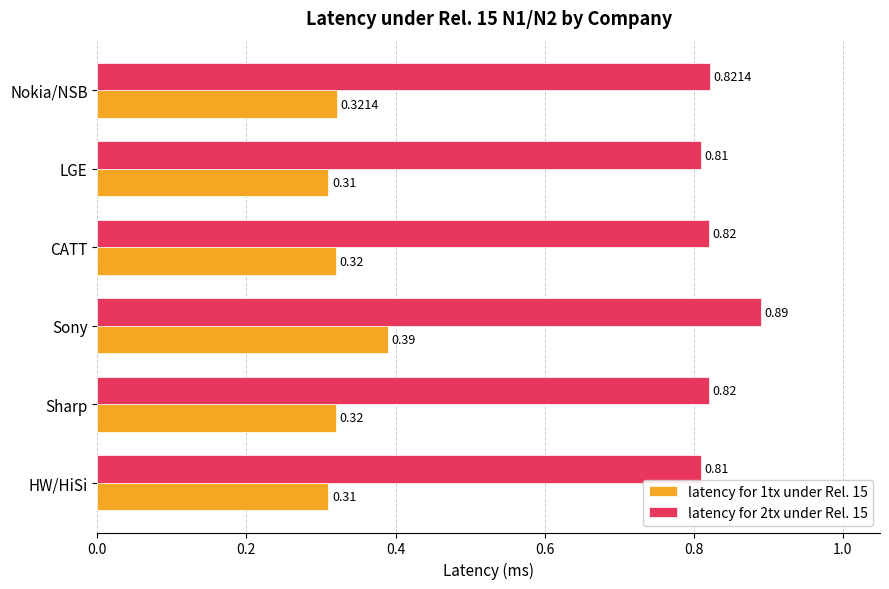

Count the number of data series in this chart.

2